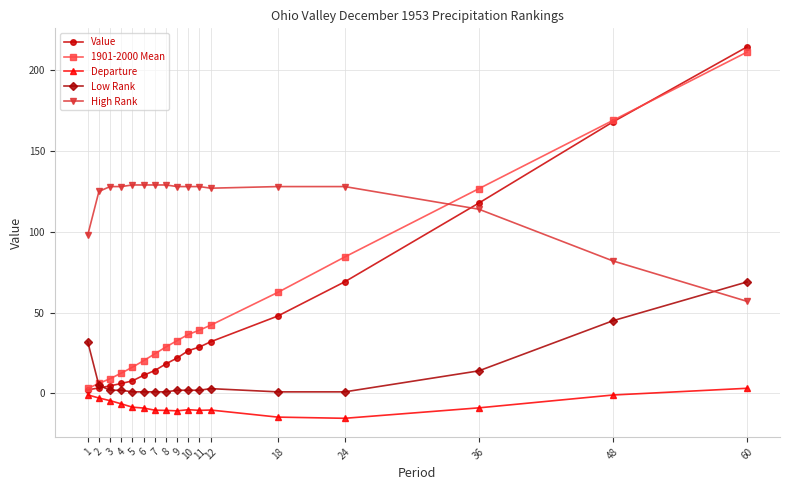

Does the chart have visible grid lines?

Yes